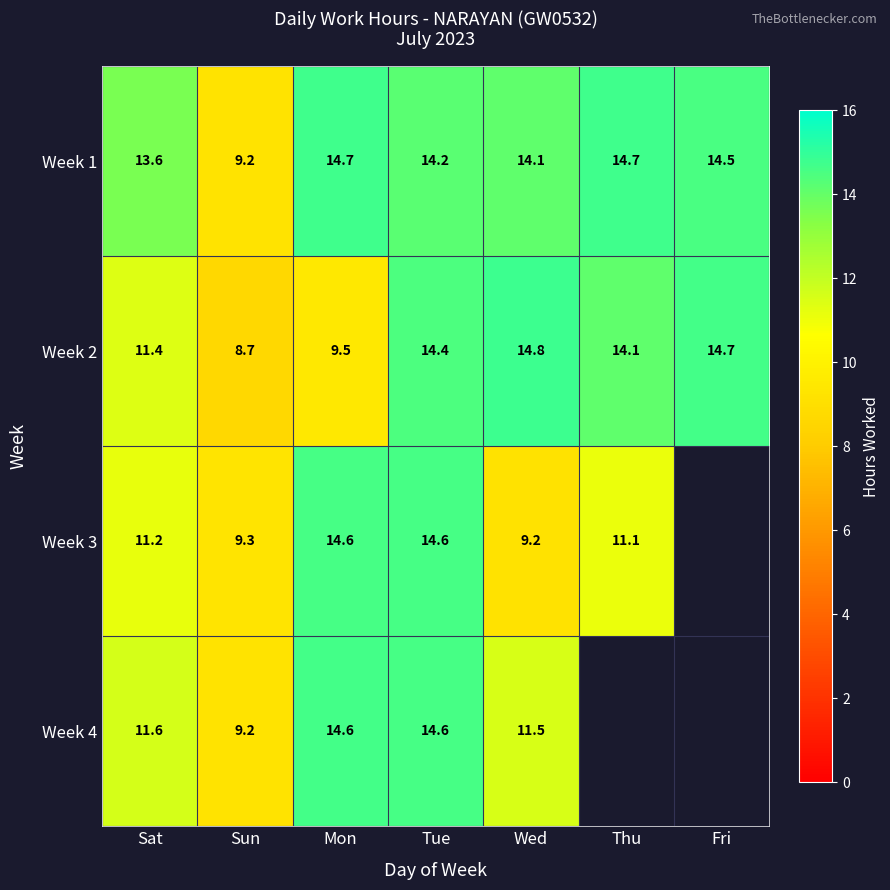

Count the number of categories in the chart.

7